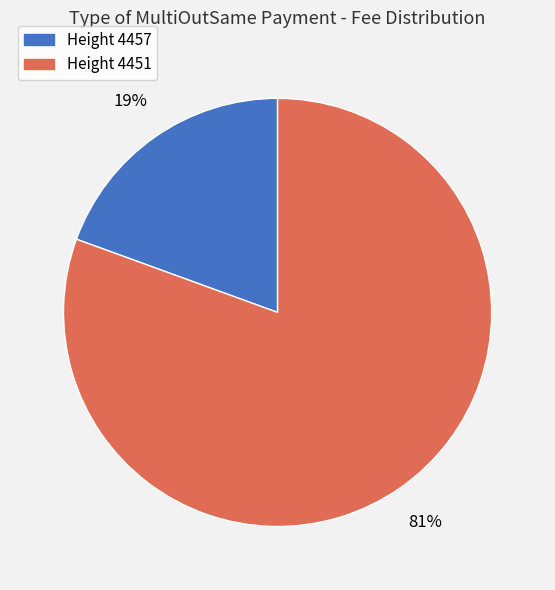

Is there any slice that represents more than half of the pie?

Yes